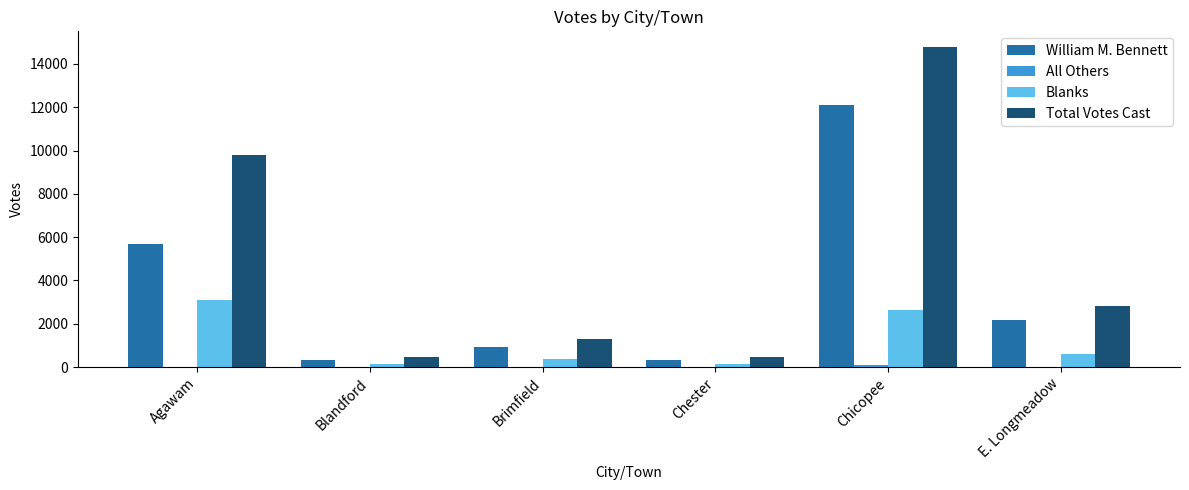

The value of Total Votes Cast at Chicopee is 7181. True or false?

False